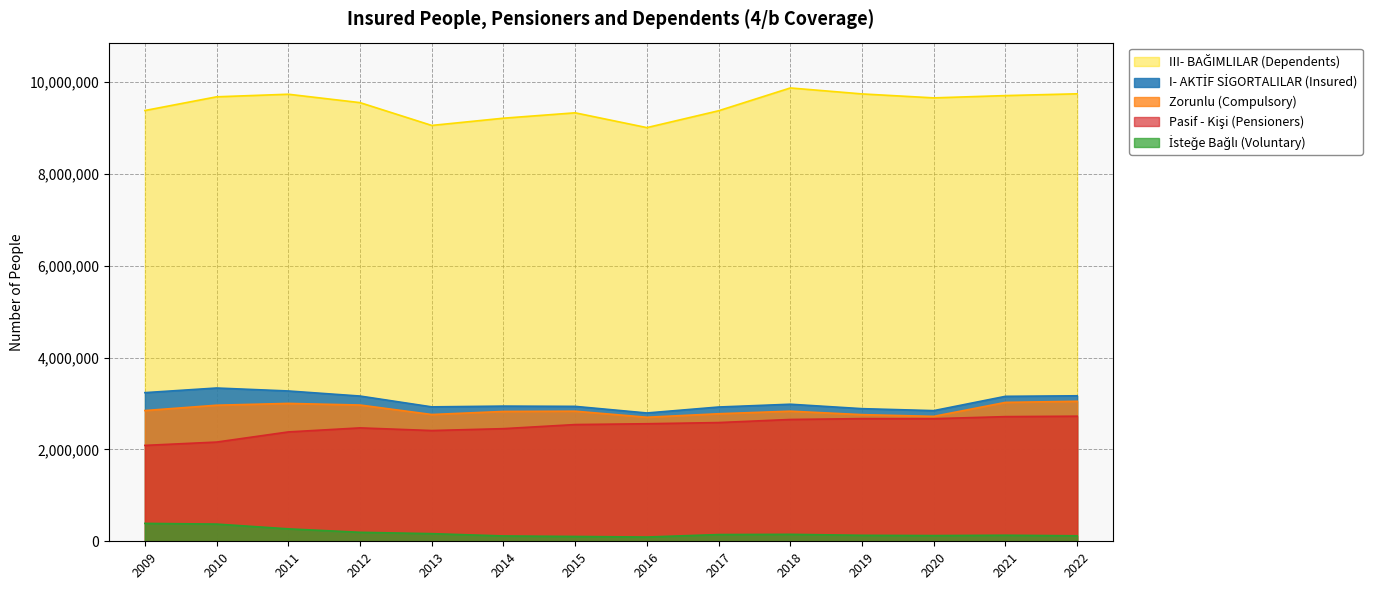

How many data points in İsteğe Bağlı (Voluntary) are above 146510?

6